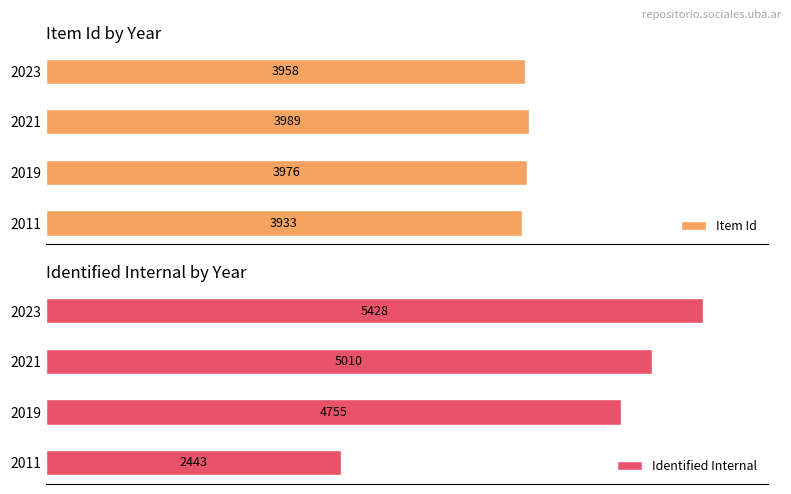

True or false: Identified Internal has a value of 2905 at 2021.

False